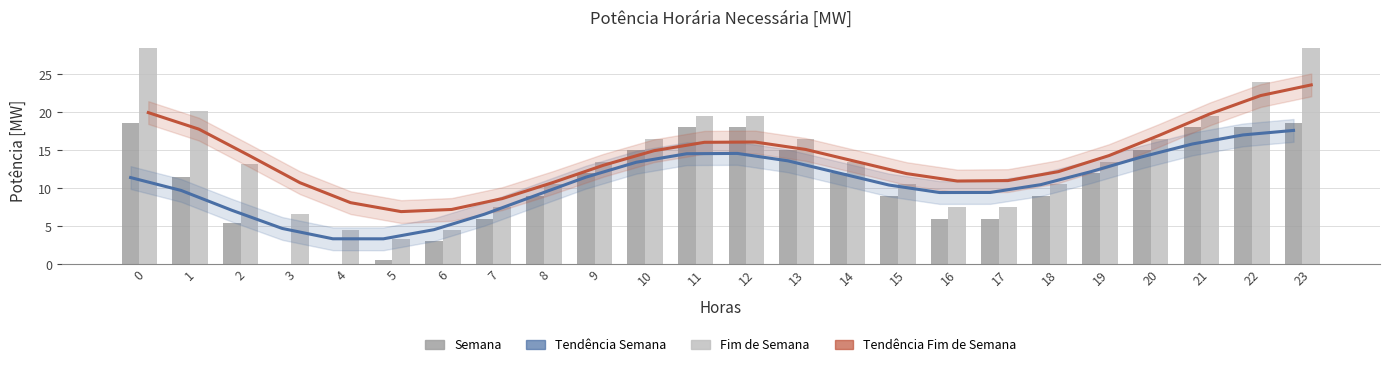

Which series changed the most between 12 and 17?

Semana